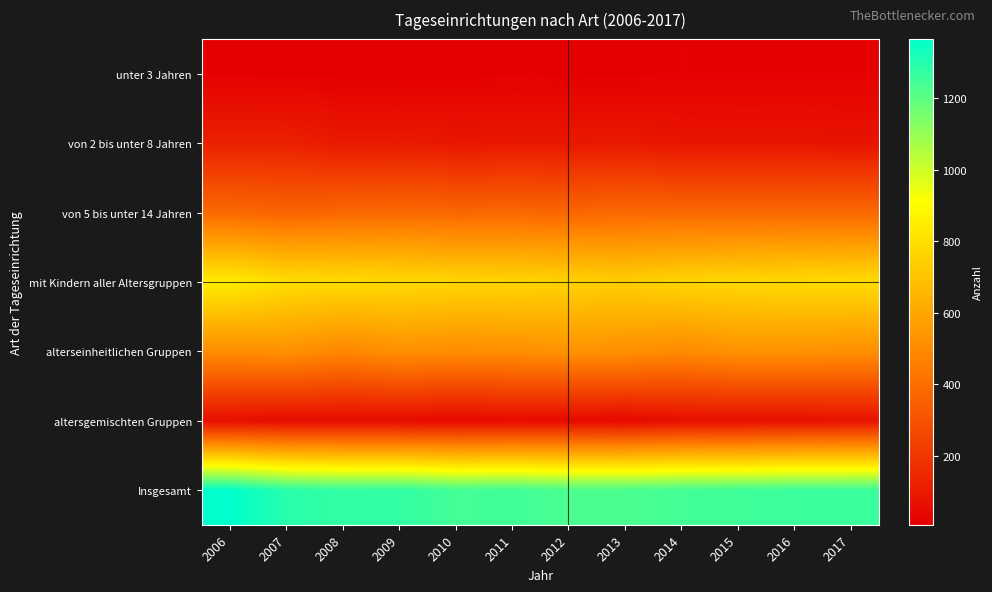

How many distinct data groups are displayed?

7